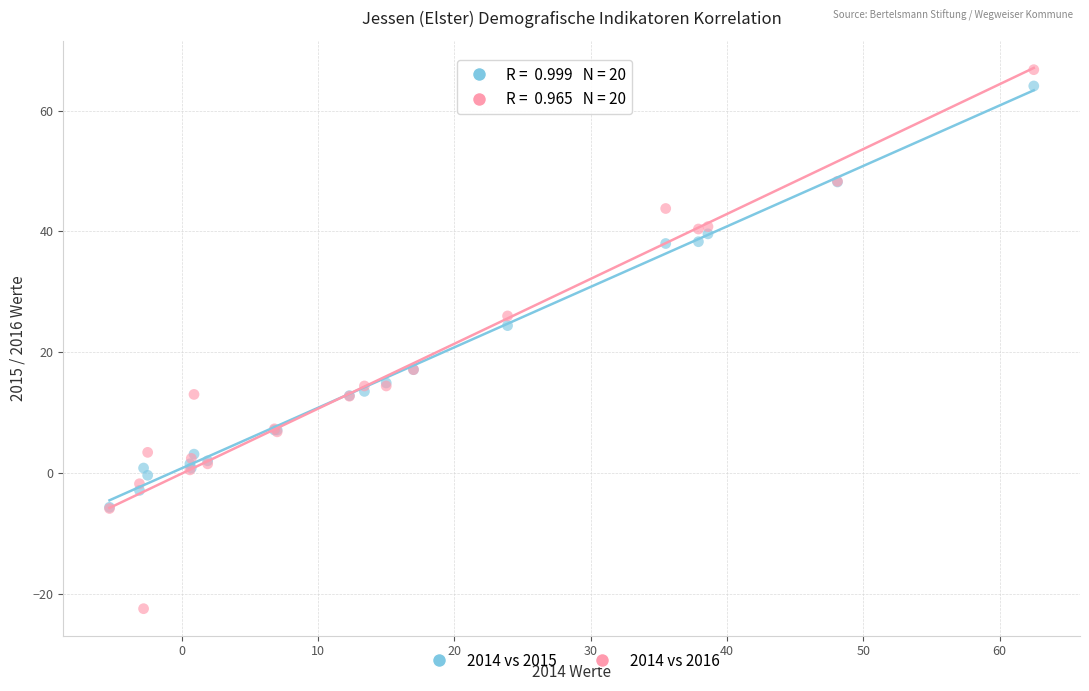

In the 2014 vs 2015 series, what Y value is closest to 29?

24.4